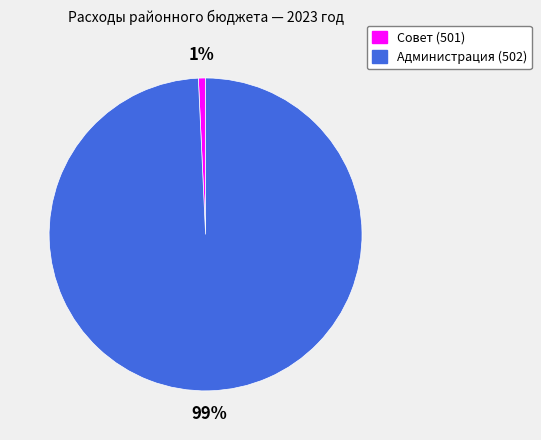

To the nearest percent, what is the combined percentage of Совет (501) and Администрация (502)?

100%